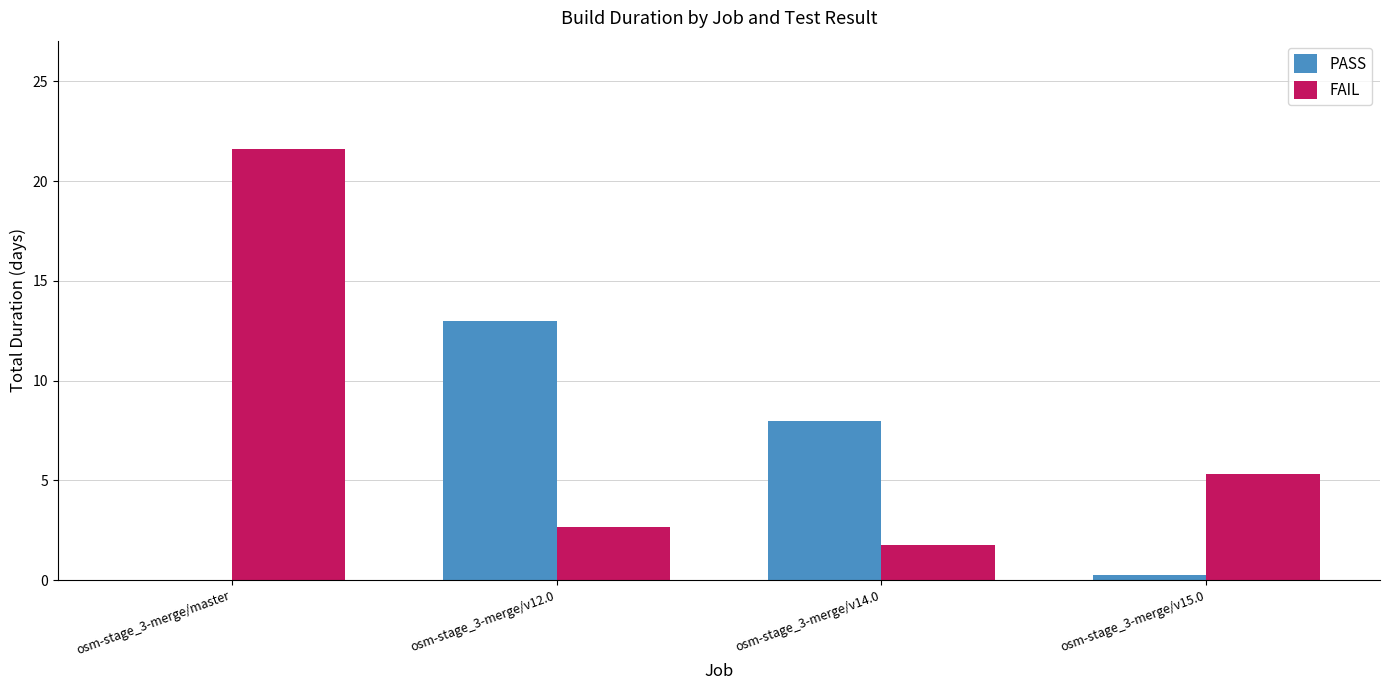

Which label corresponds to the largest value in the chart?

osm-stage_3-merge/master